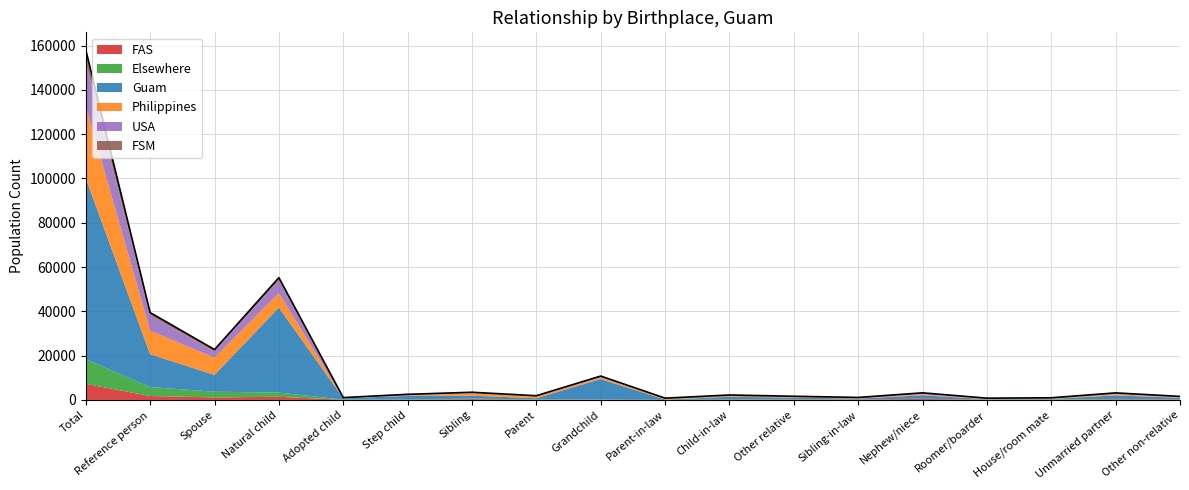

List the labels in order of Elsewhere value, largest first.

Total, Reference person, Spouse, Natural child, Sibling, Parent, Unmarried partner, House/room mate, Step child, Roomer/boarder, Other relative, Grandchild, Child-in-law, Nephew/niece, Adopted child, Sibling-in-law, Parent-in-law, Other non-relative